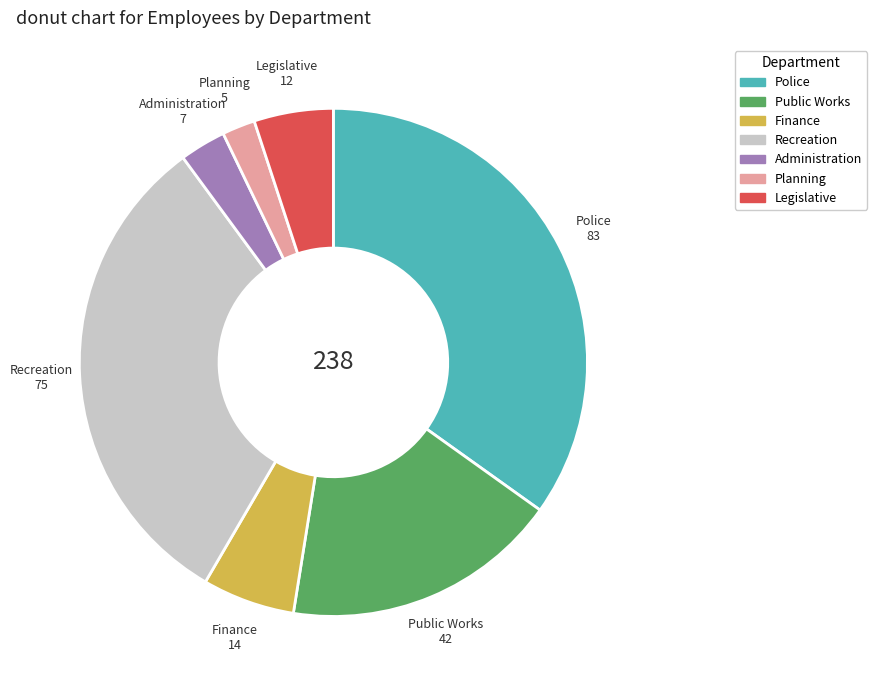

Do Finance and Administration together represent more than half of the pie?

No